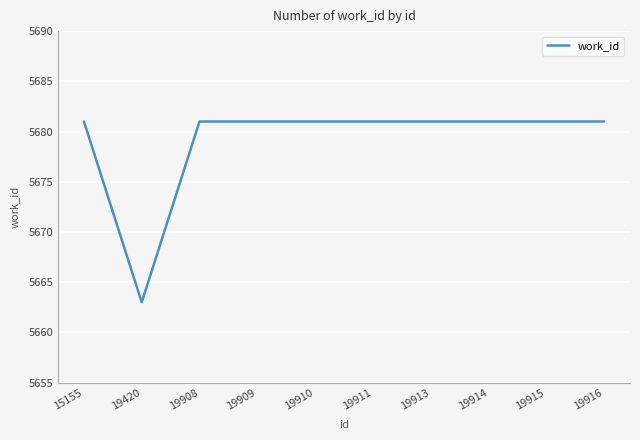

At which category does the data reach its first local valley?

19420